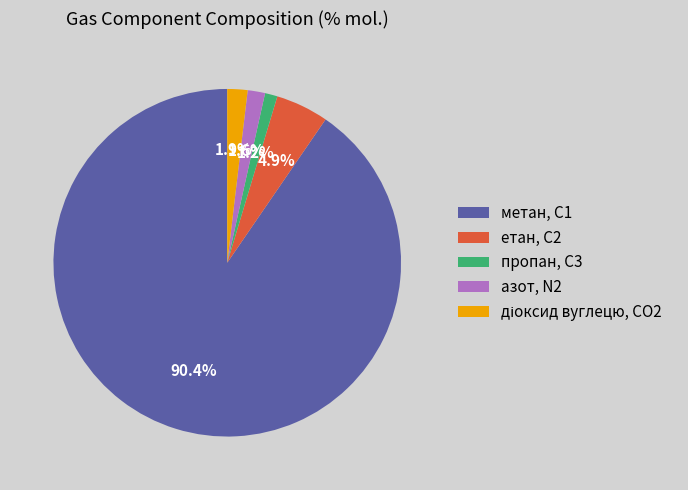

How many segments does this pie chart have?

5